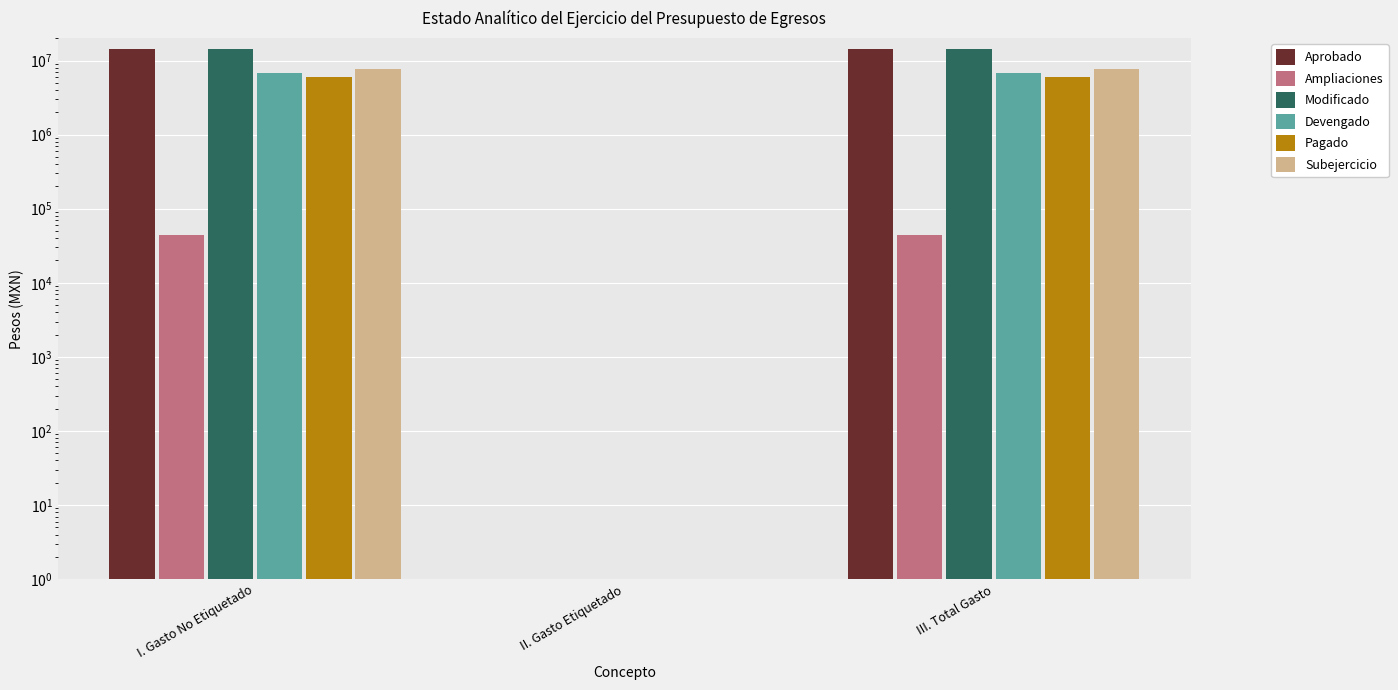

At which label does Modificado reach its minimum?

II. Gasto Etiquetado